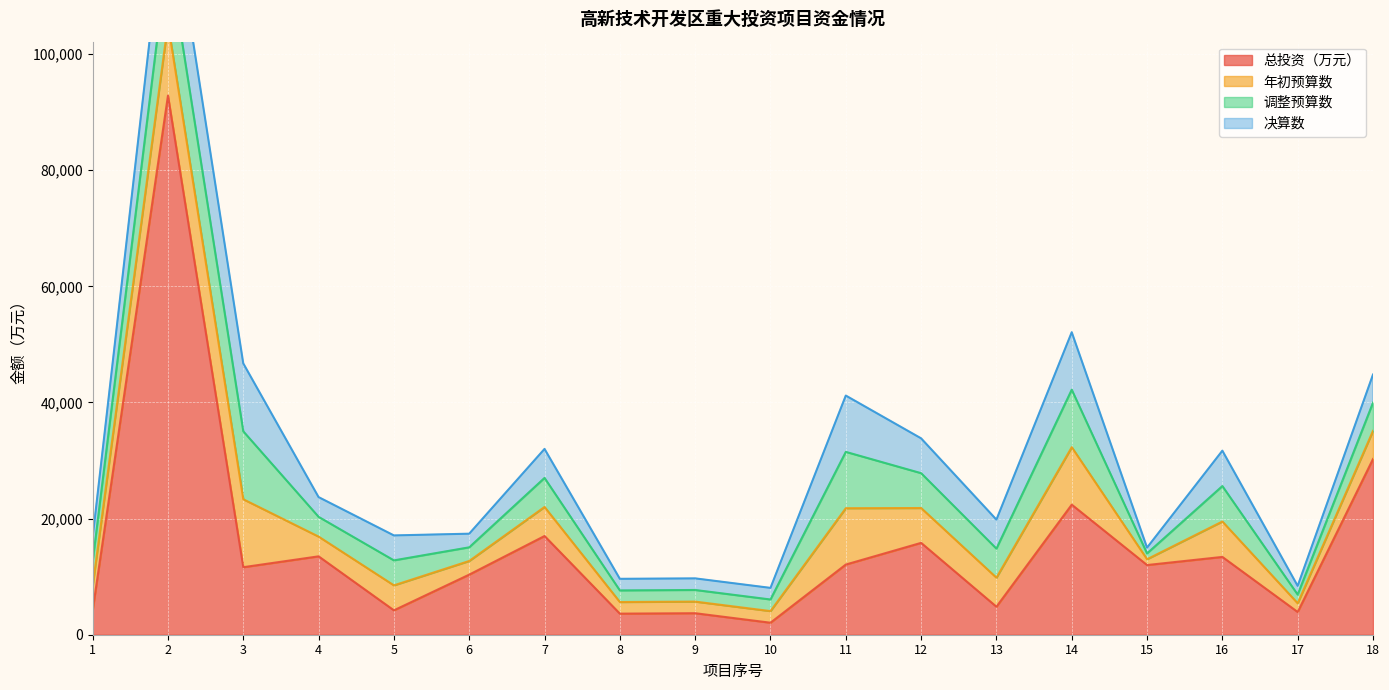

Reading right to left, list all the values displayed in this chart.

总投资（万元）: 18=30256.0	17=3913.4	16=13398.8	15=12000.0	14=22397.3	13=4824.3	12=15819.7	11=12086.3	10=2067.6	9=3704.6	8=3629.6	7=17000.0	6=10350.0	5=4202.3	4=13499.0	3=11628.8	2=92847.0	1=4192.2
年初预算数: 18=4850.0	17=1500.0	16=6100.0	15=1000.0	14=9900.0	13=5000.0	12=6000.0	11=9700.0	10=2000.0	9=2000.0	8=2000.0	7=5000.0	6=2350.0	5=4300.0	4=3400.0	3=11700.0	2=12364.0	1=4200.0
调整预算数: 18=4850.0	17=1500.0	16=6100.0	15=1000.0	14=9900.0	13=5000.0	12=6000.0	11=9700.0	10=2000.0	9=2000.0	8=2000.0	7=5000.0	6=2350.0	5=4300.0	4=3400.0	3=11700.0	2=12364.0	1=4200.0
决算数: 18=4850.0	17=1500.0	16=6100.0	15=1000.0	14=9900.0	13=5000.0	12=6000.0	11=9700.0	10=2000.0	9=2000.0	8=2000.0	7=5000.0	6=2350.0	5=4300.0	4=3400.0	3=11700.0	2=12364.0	1=4200.0